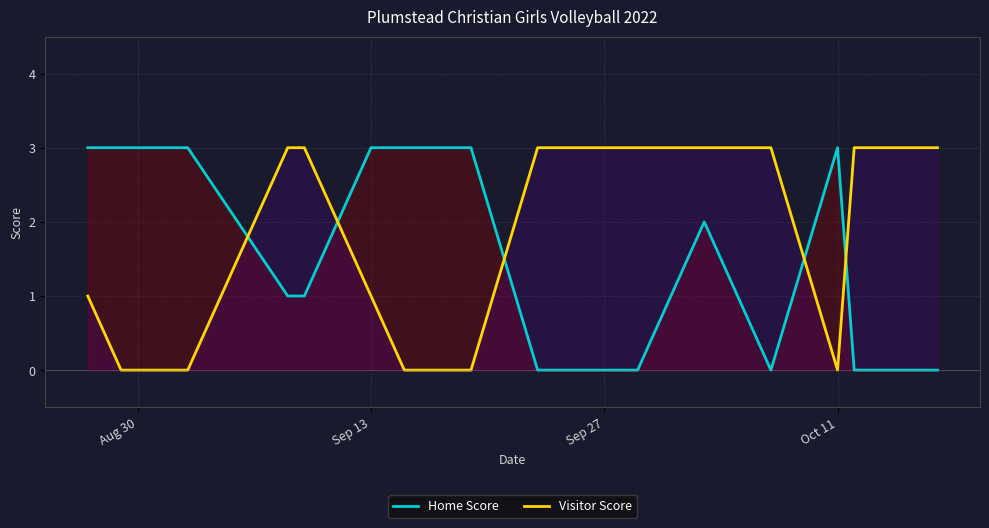

How many intersections are there between Visitor Score and Home Score?

5